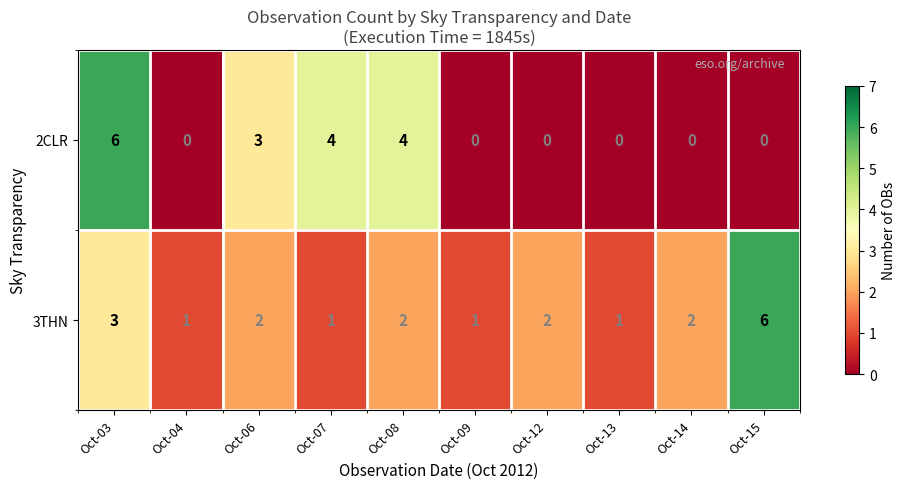

At Oct-03, list the series in order from largest to smallest.

2CLR, 3THN